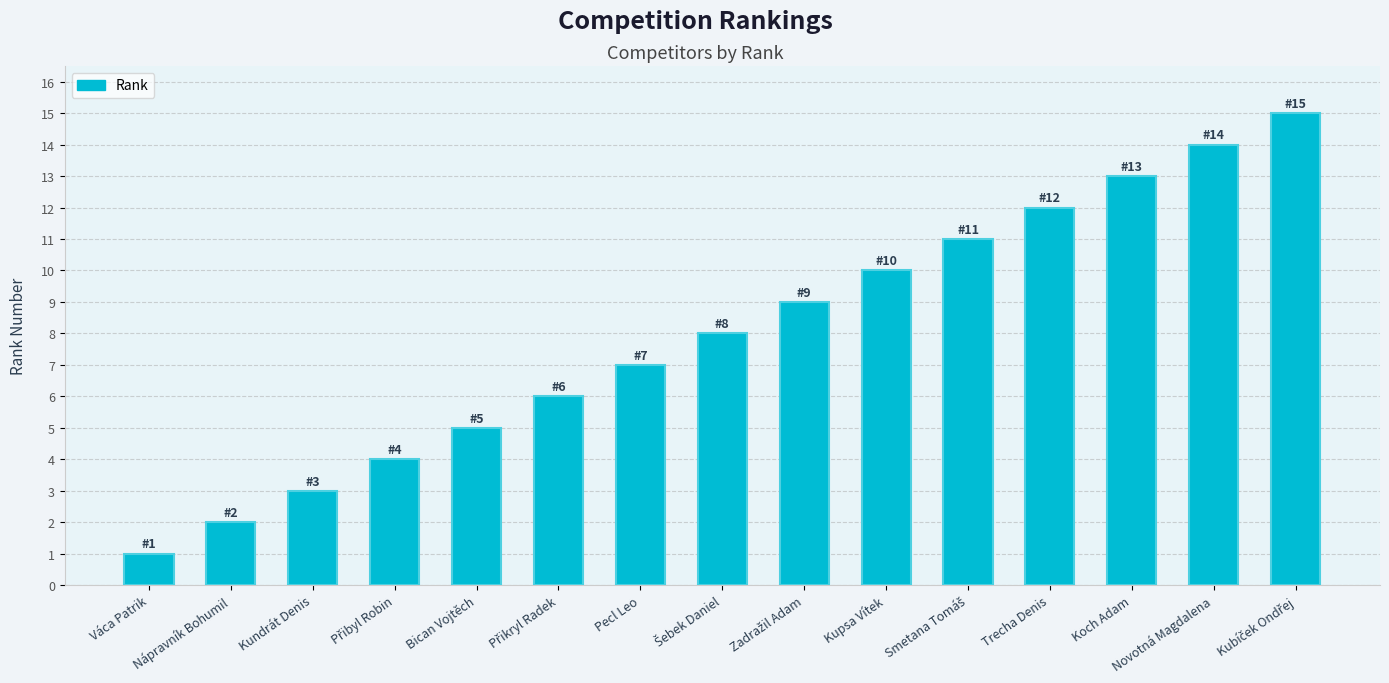

What is the change in value from Váca Patrik to Novotná Magdalena?

+13